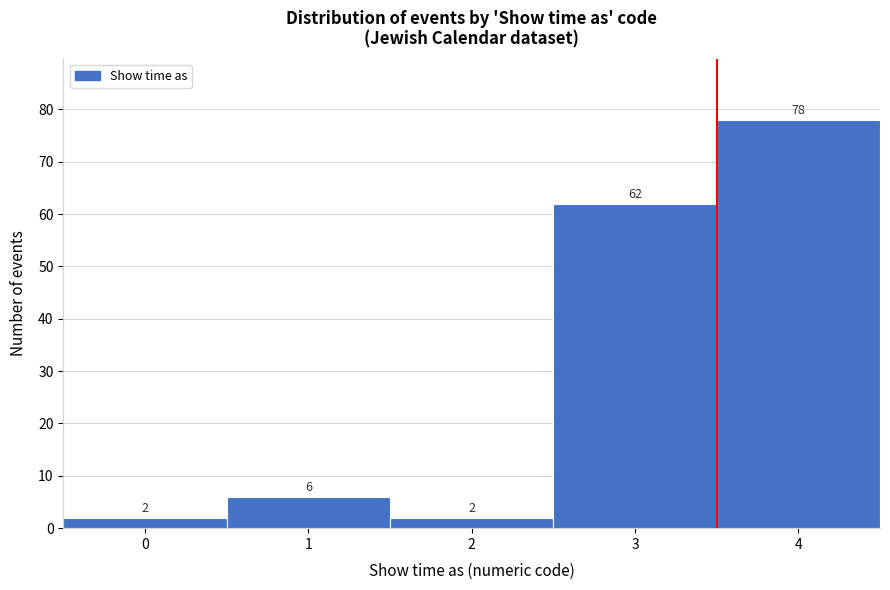

Reading left to right, what are all the values shown in this chart?

0=2	1=6	2=2	3=62	4=78